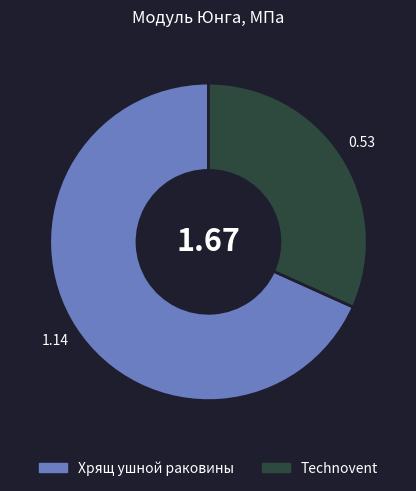

The Хрящ ушной раковины slice represents 68% of the pie. True or false?

True